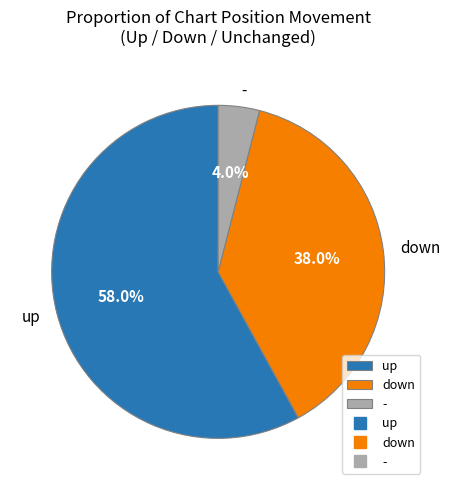

Is the sum of down and - greater than half?

No